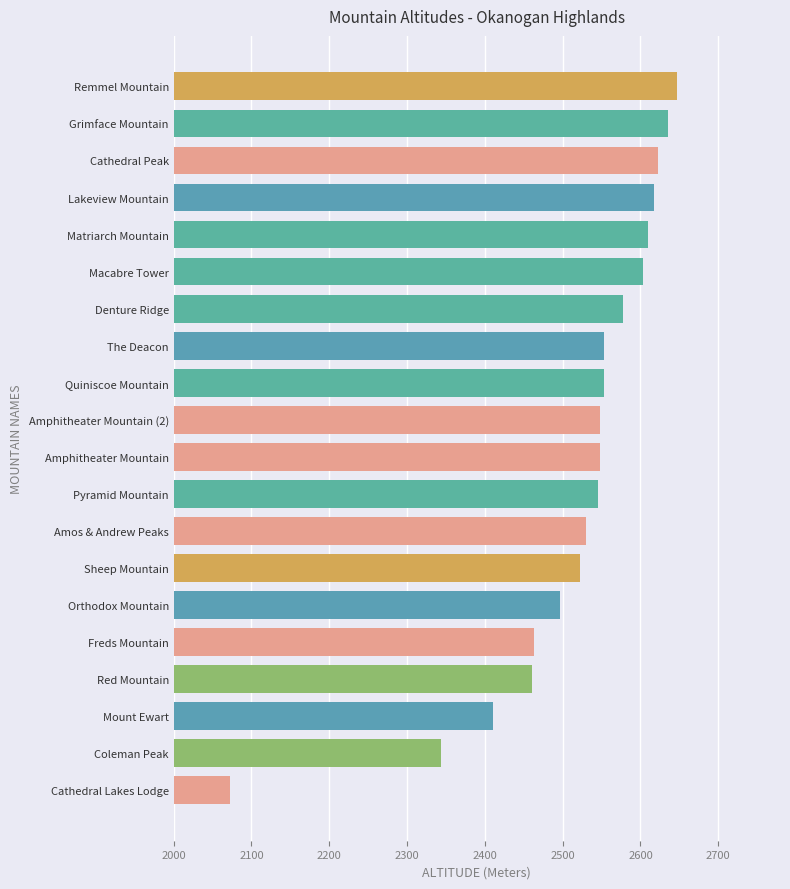

What is the average value?

2518